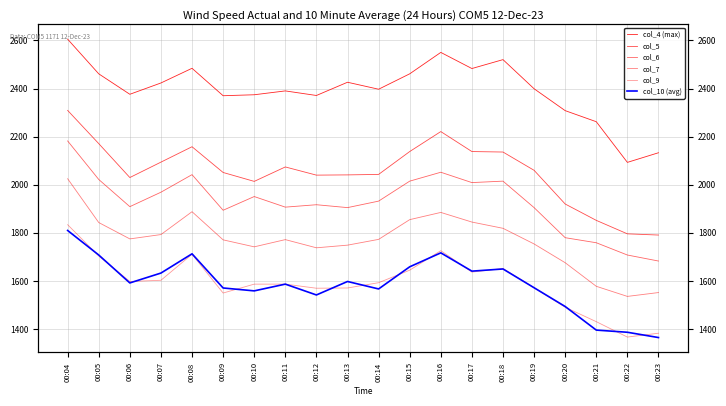

Count the number of categories in the chart.

20